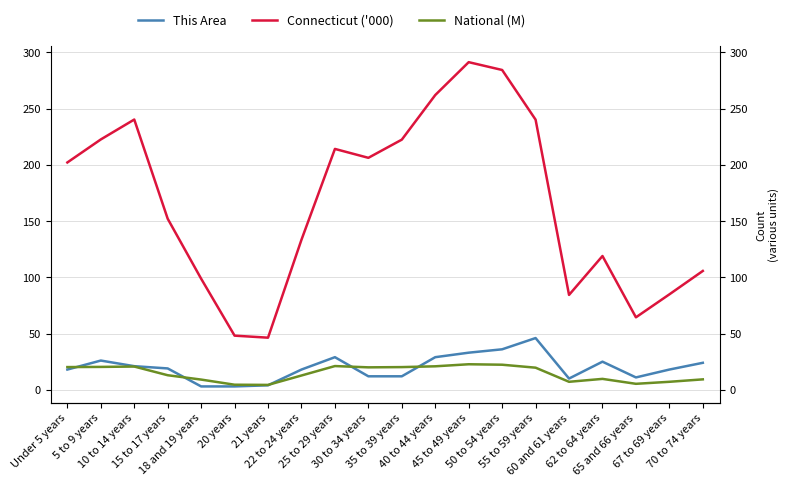

Rank the series at 55 to 59 years from lowest to highest value.

National (M), This Area, Connecticut ('000)